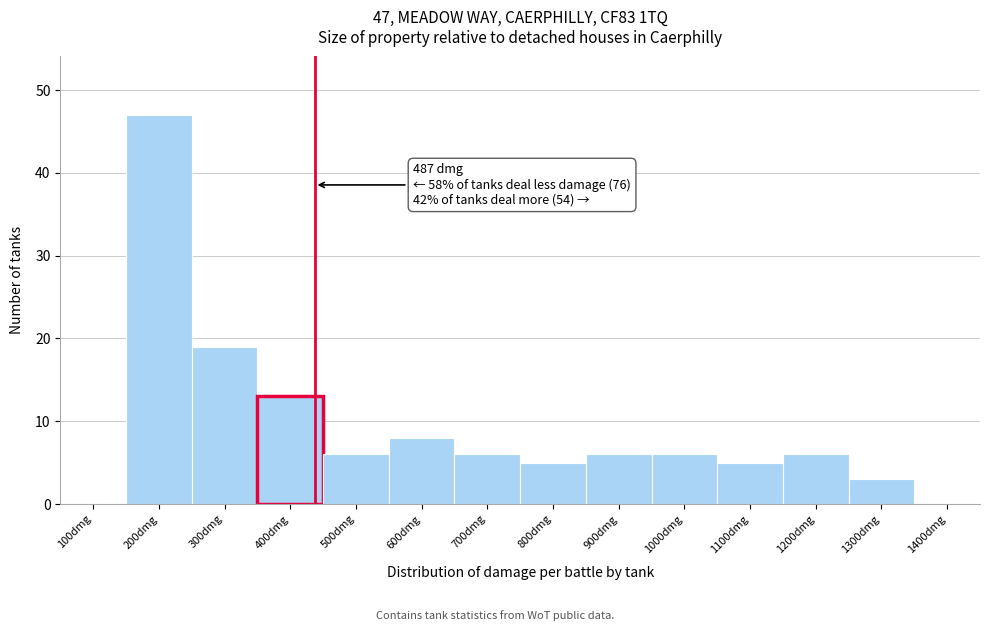

Reading left to right, transcribe all the data shown in this chart.

100dmg=0	200dmg=47	300dmg=19	400dmg=13	500dmg=6	600dmg=8	700dmg=6	800dmg=5	900dmg=6	1000dmg=6	1100dmg=5	1200dmg=6	1300dmg=3	1400dmg=0